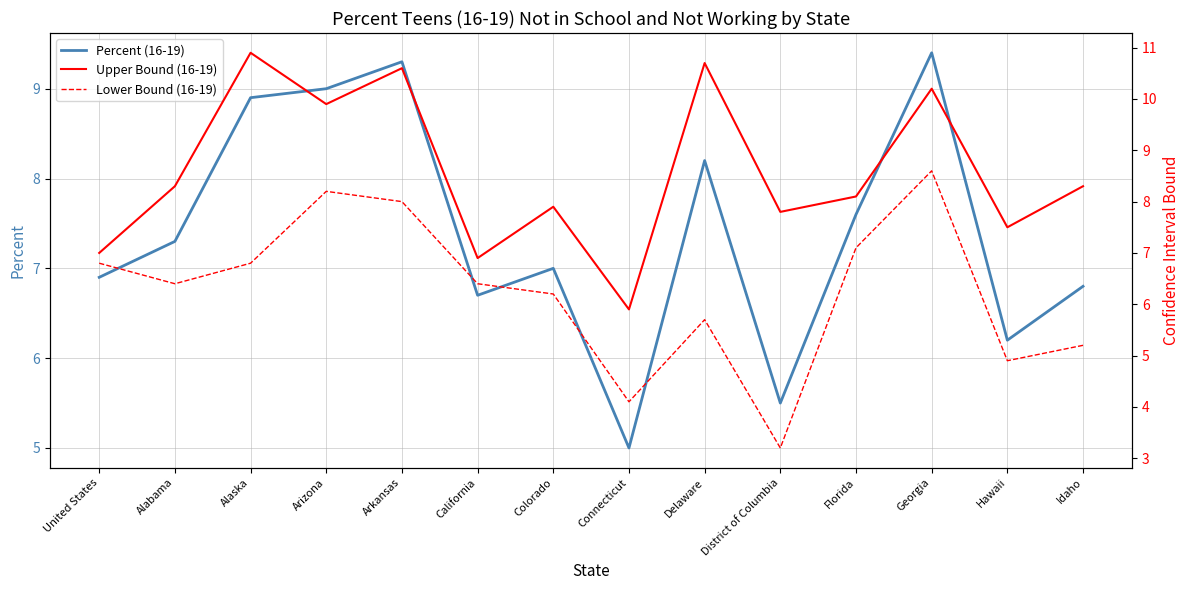

Between Georgia and Idaho, which is larger?

Georgia